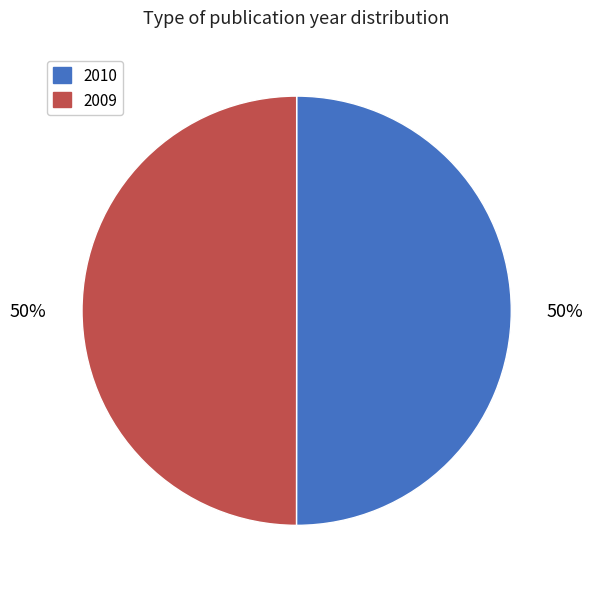

Is the sum of 2009 and 2010 greater than half?

Yes